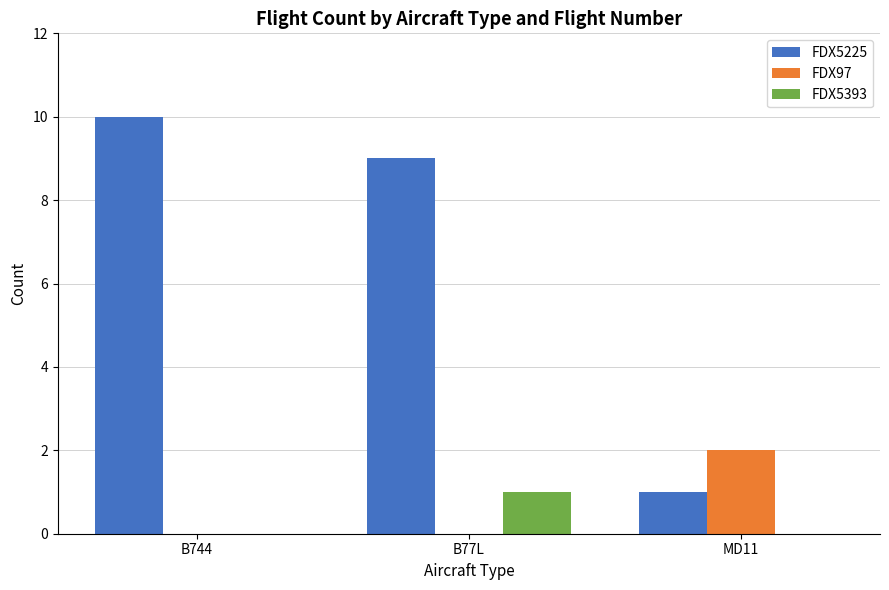

Reading right to left, transcribe all the data shown in this chart.

FDX5225: MD11=1	B77L=9	B744=10
FDX97: MD11=2	B77L=0	B744=0
FDX5393: MD11=0	B77L=1	B744=0